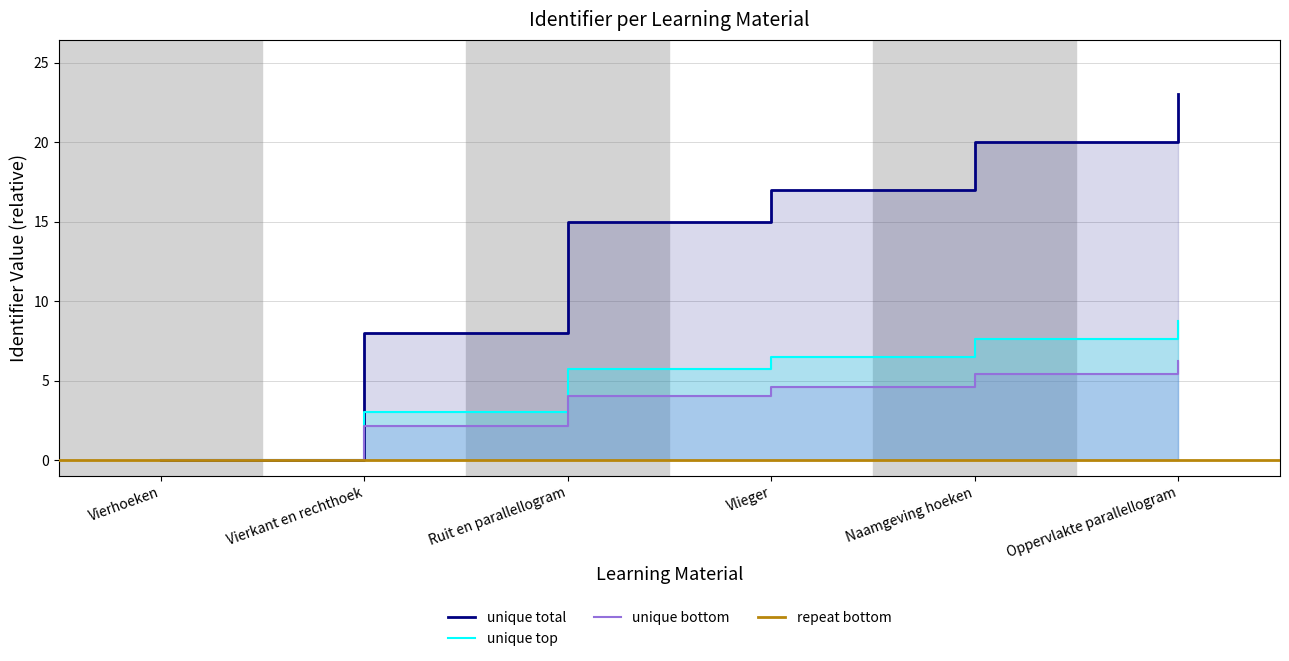

How many categories are shown in the chart?

6